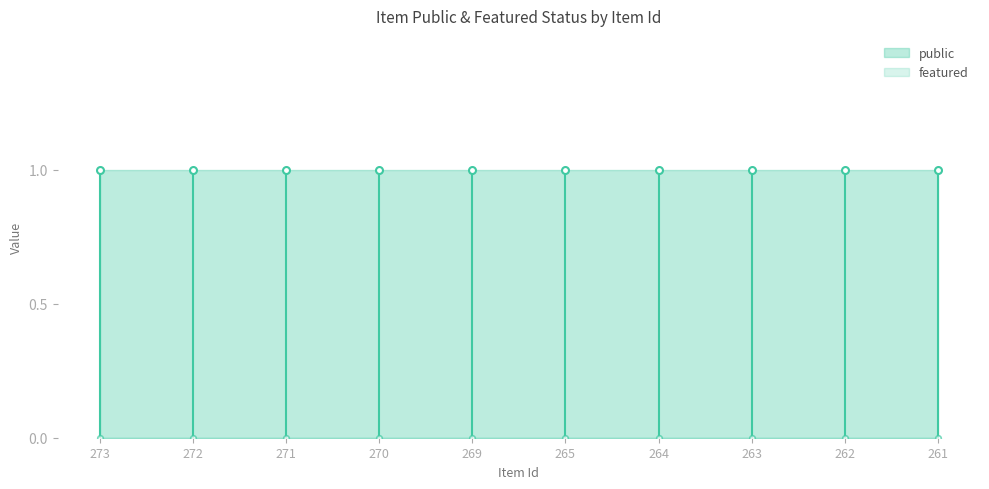

Reading right to left, list all the values displayed in this chart.

public: 261=1	262=1	263=1	264=1	265=1	269=1	270=1	271=1	272=1	273=1
featured: 261=0	262=0	263=0	264=0	265=0	269=0	270=0	271=0	272=0	273=0